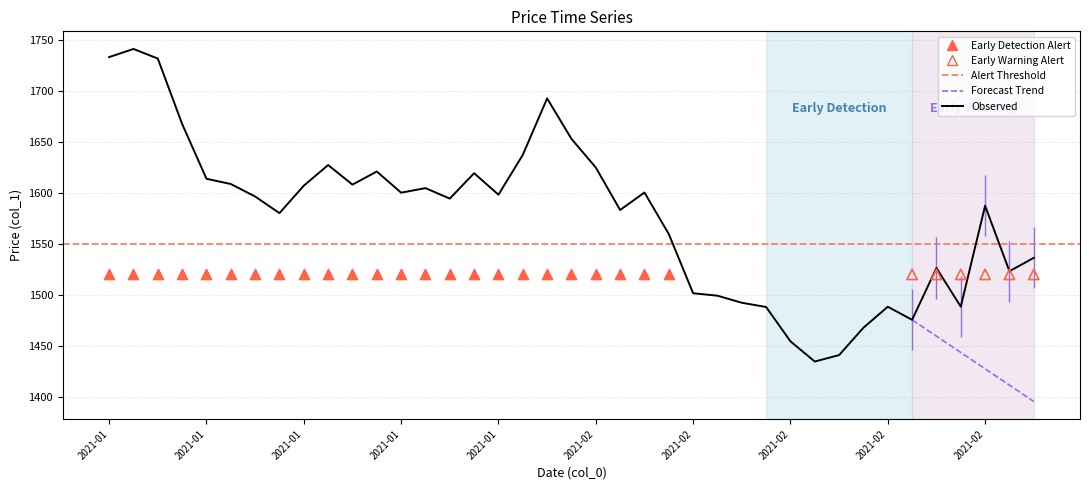

Between 2021-02-05 and 2021-01-26, which is larger?

2021-01-26